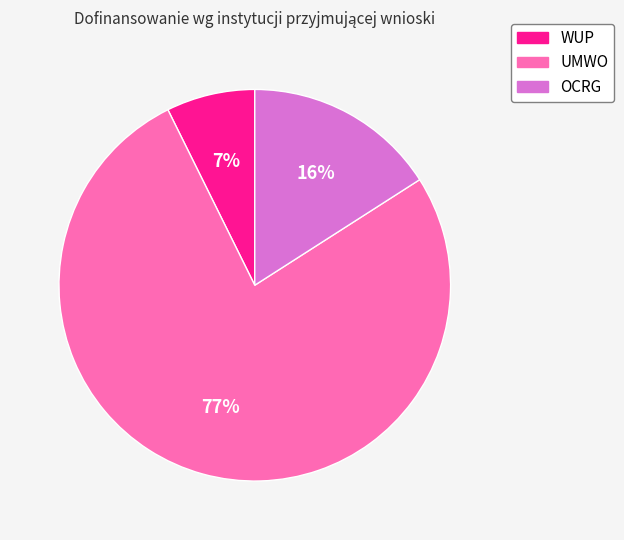

Is there any slice that represents more than half of the pie?

Yes